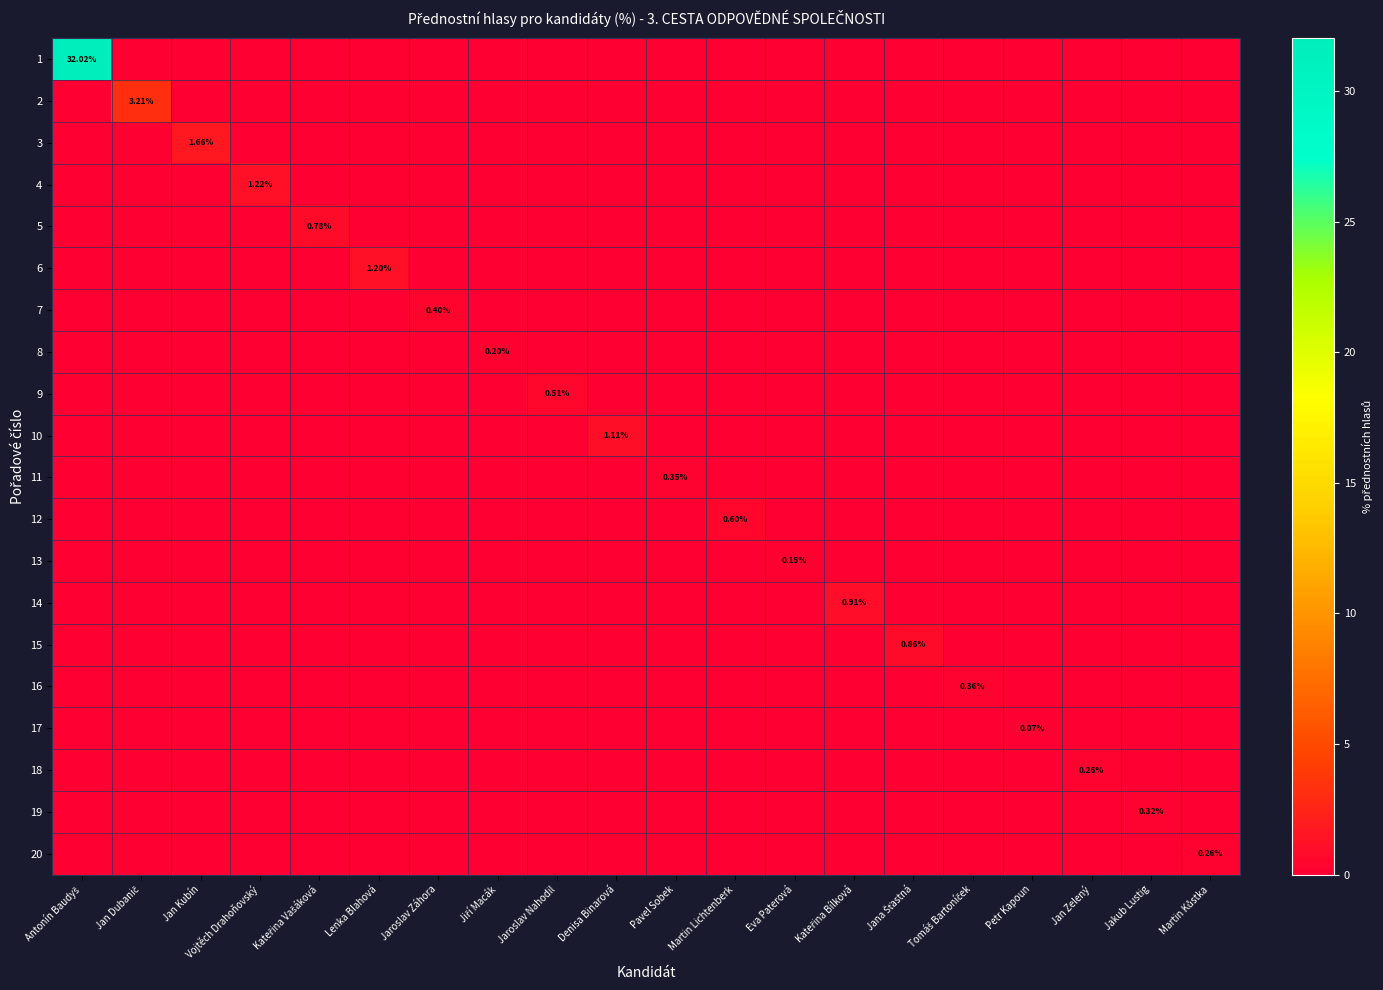

At which category is the sum across all series the highest?

Antonín Baudyš